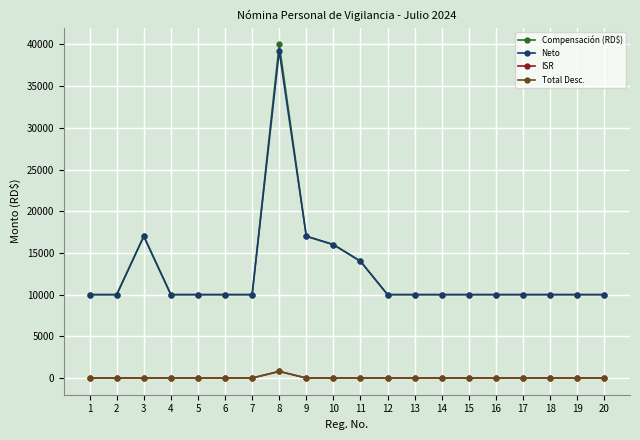

Is this an area chart (filled region under the line)?

No